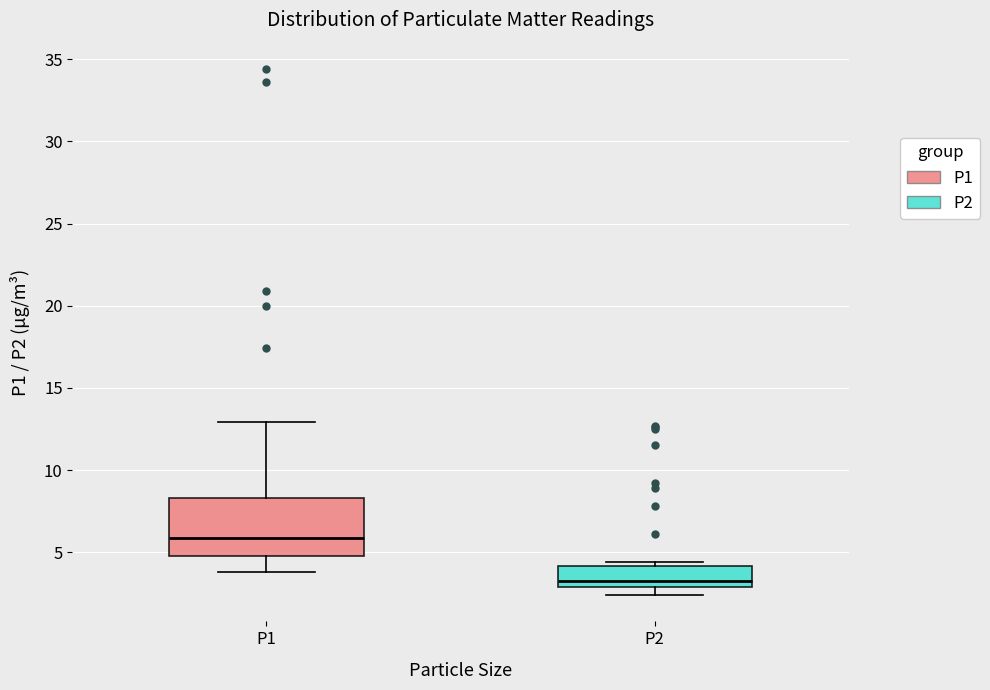

Which box has the lowest median line?

P2